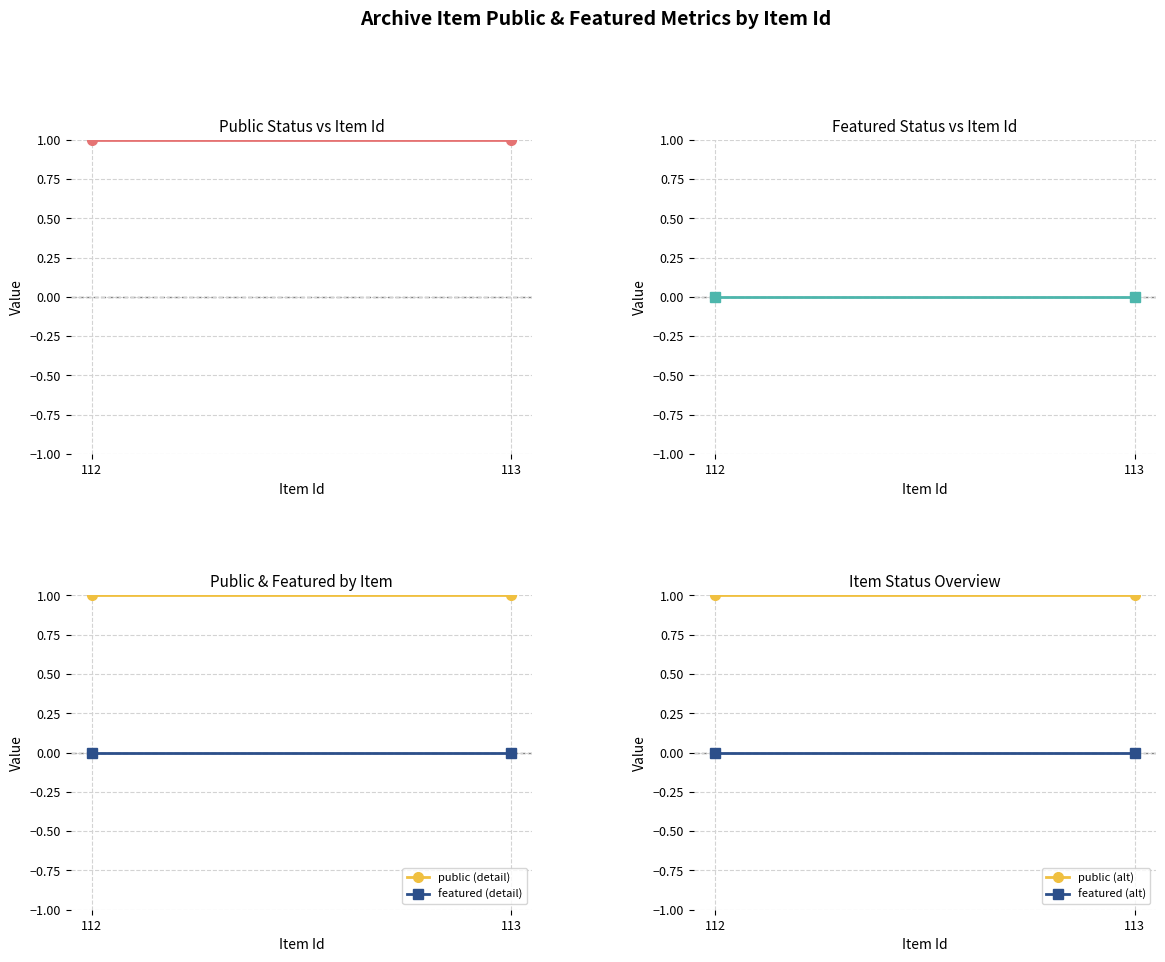

Reading right to left, extract all data points from this chart.

public: 113=1	112=1
featured: 113=0	112=0
public (detail): 113=1	112=1
featured (detail): 113=0	112=0
public (alt): 113=1	112=1
featured (alt): 113=0	112=0